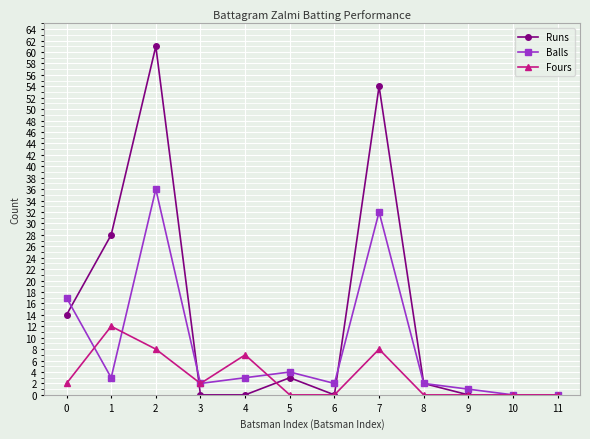

How many lines are shown in the chart?

3